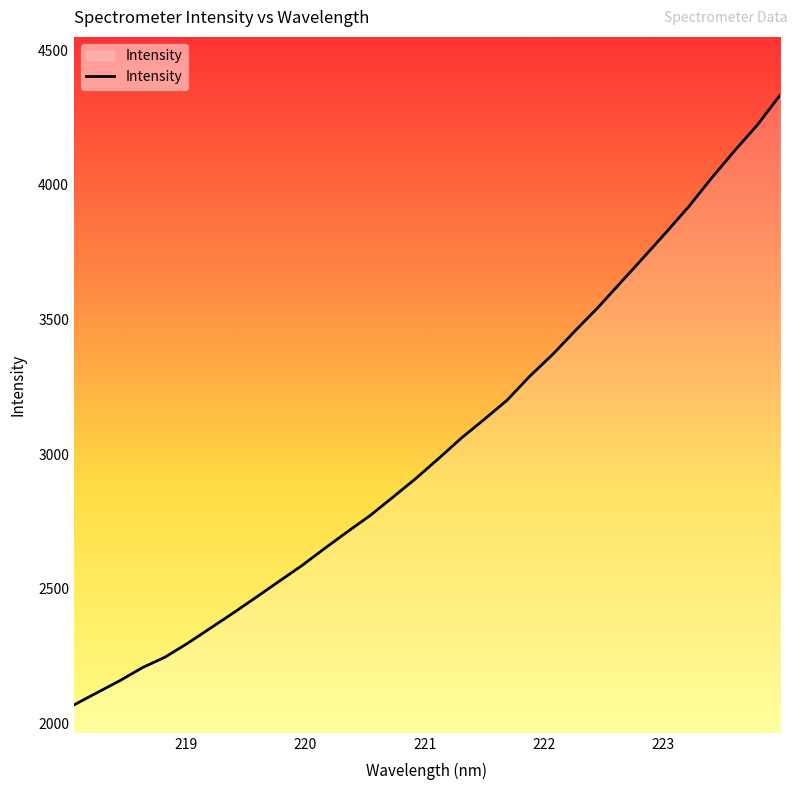

What is the greatest value displayed?

4332.4